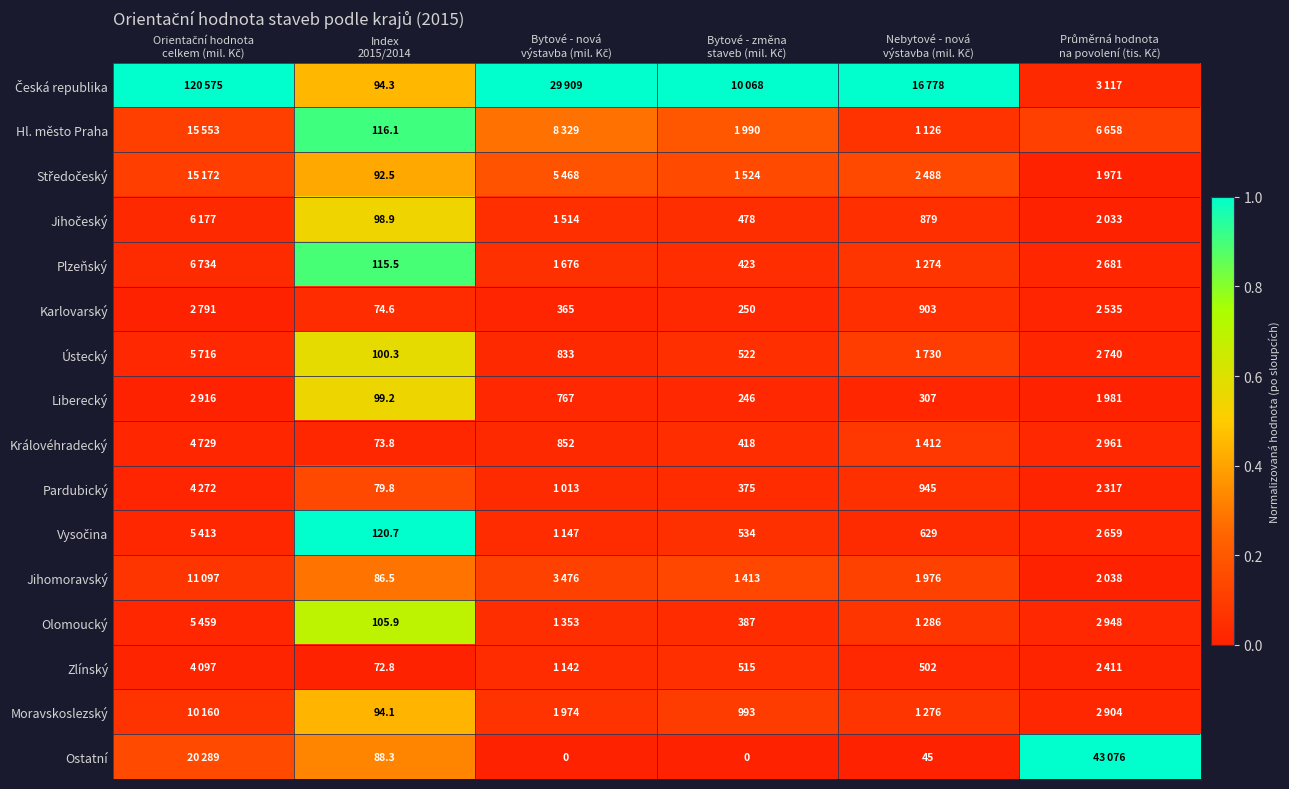

True or false: Zlínský has a value of 0.0 at Index 2015/2014.

False